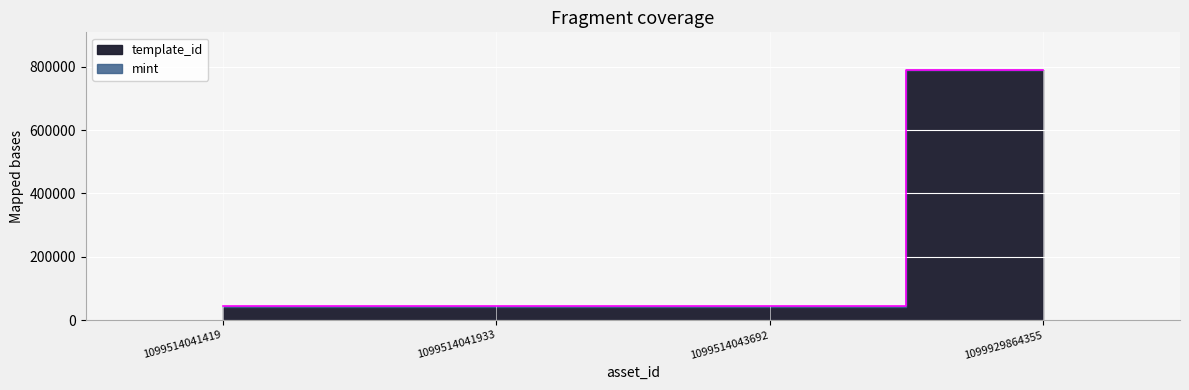

Which label corresponds to the smallest value in the chart?

1099514041933